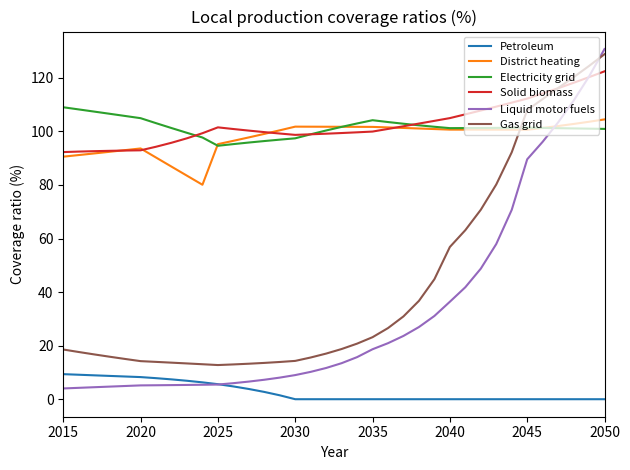

Which series has the widest spread of values?

Liquid motor fuels